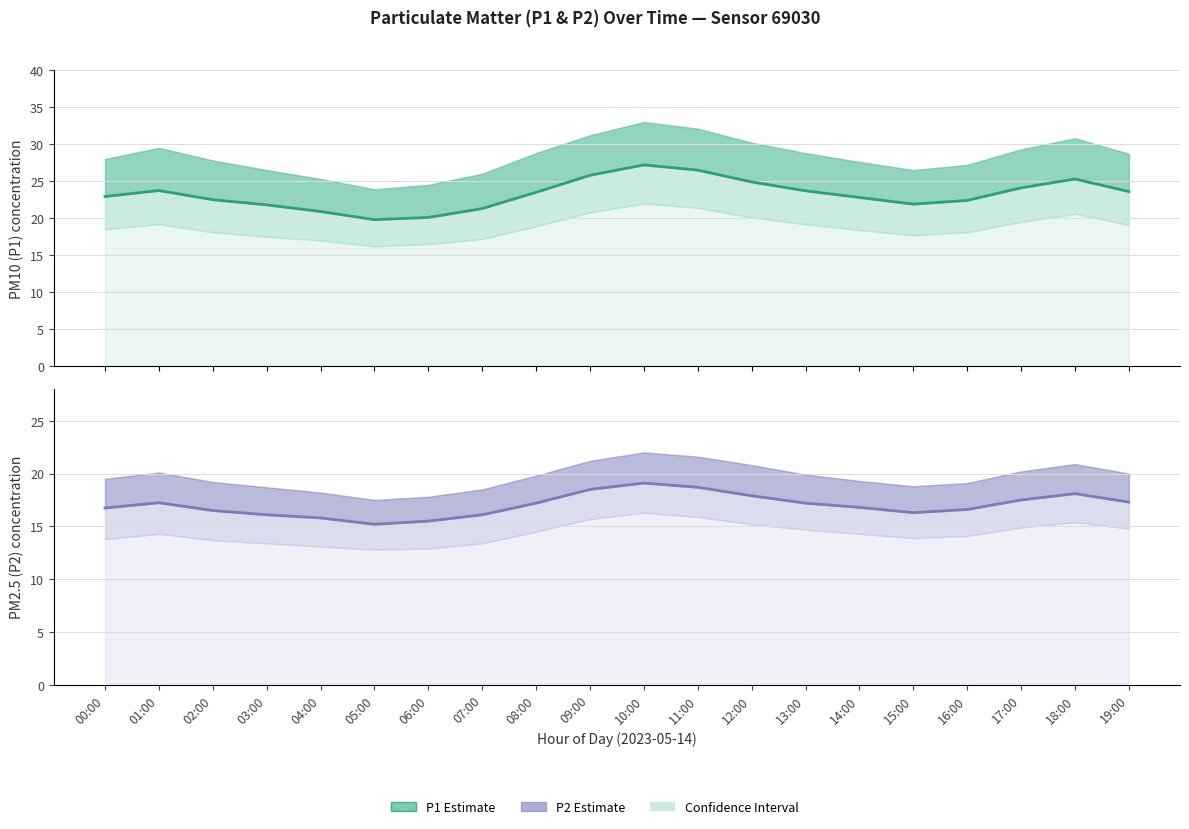

True or false: P1 Estimate has a value of 42.6 at 12:00.

False